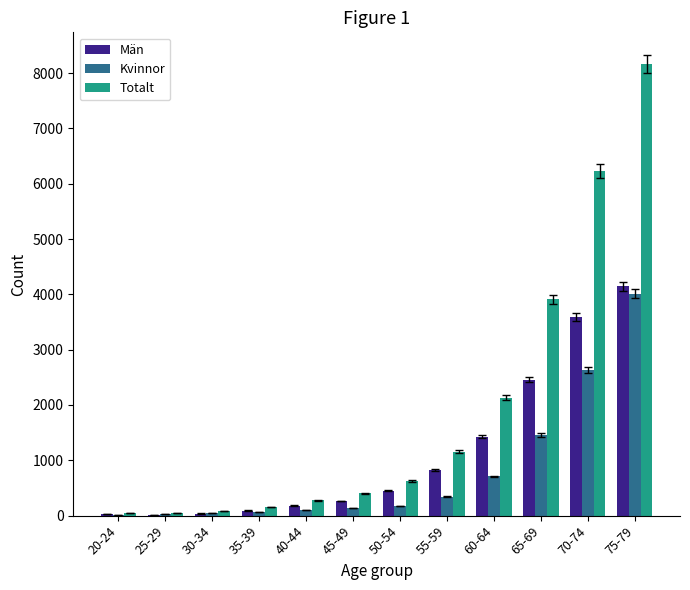

True or false: Kvinnor has a value of 98 at 40-44.

True